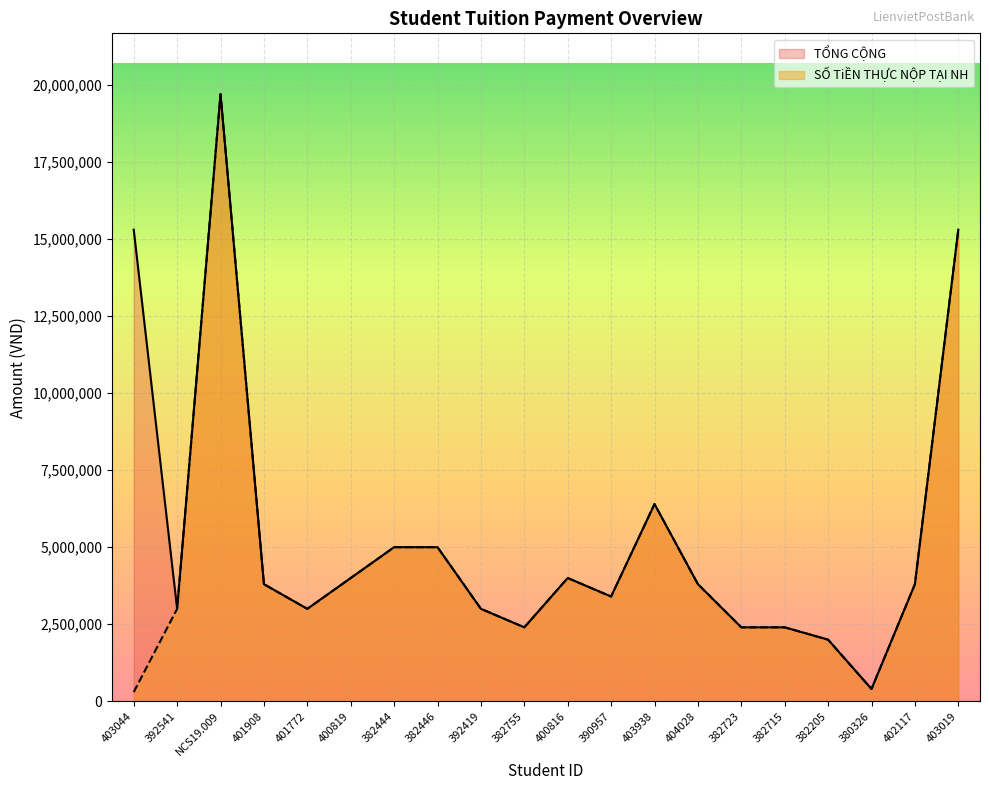

True or false: SỐ TiỀN THỰC NỘP TẠI NH has a value of 5000000 at 382446.

True